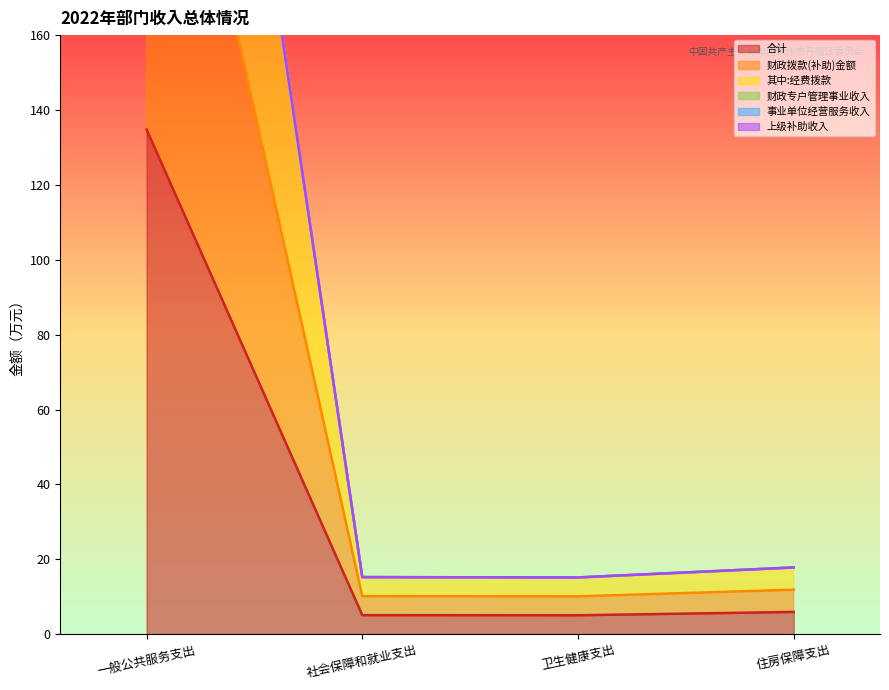

What is the sum of the 财政拨款(补助)金额 values at 住房保障支出 and 卫生健康支出?

22.0